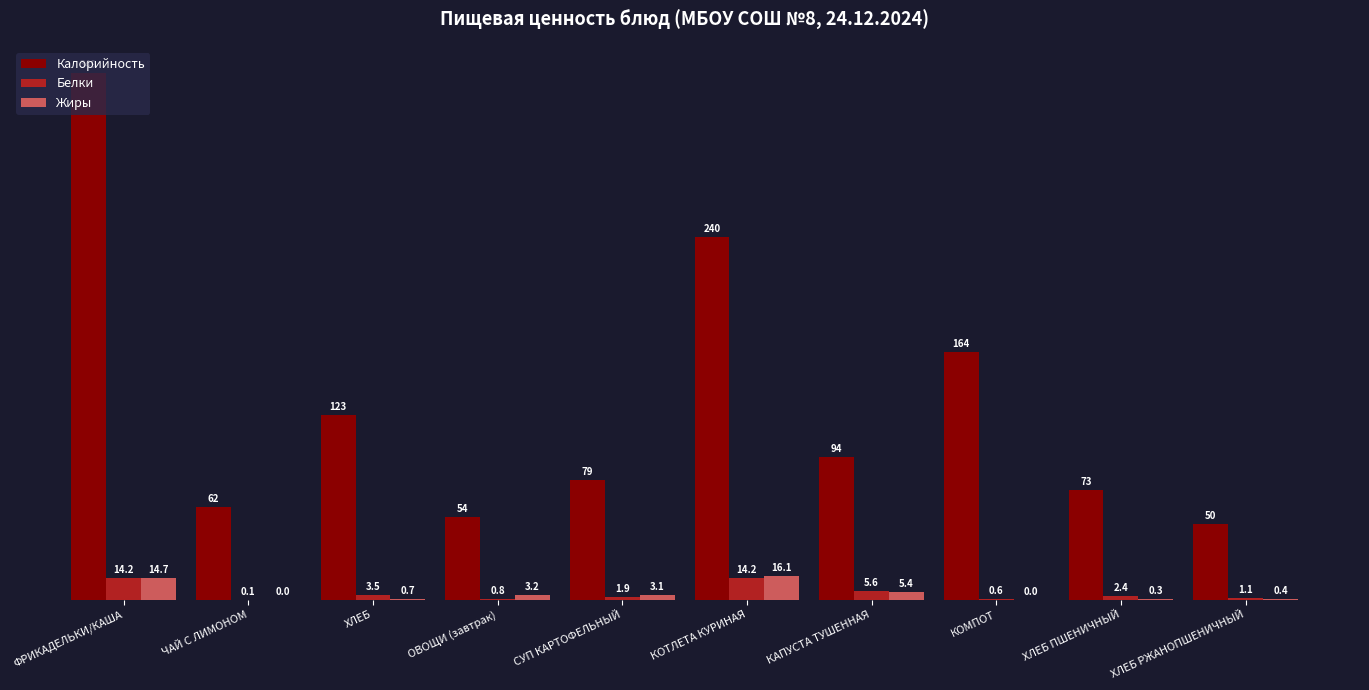

Which series changed the most between КОТЛЕТА КУРИНАЯ and КОМПОТ?

Калорийность